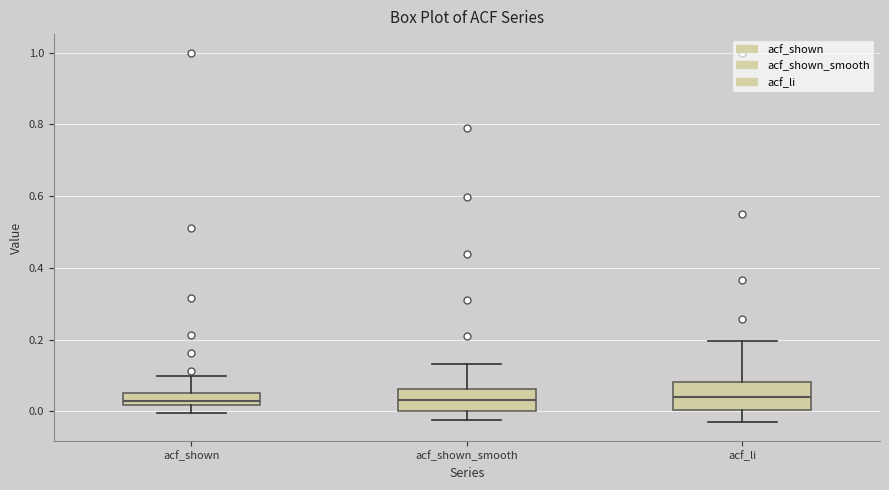

Reading left to right, read every box against the y-axis: the position of its median line, the range the box covers, and the ends of its whiskers. The values are not printed on the chart, so give them approximately, as read against the axis.

acf_shown: median 0.02 (inside the box), box 0.02 to 0.06, whiskers 0.00 to 0.10
acf_shown_smooth: median 0.04, box 0.00 to 0.06, whiskers -0.02 to 0.14
acf_li: median 0.04, box 0.00 to 0.08, whiskers -0.04 to 0.20